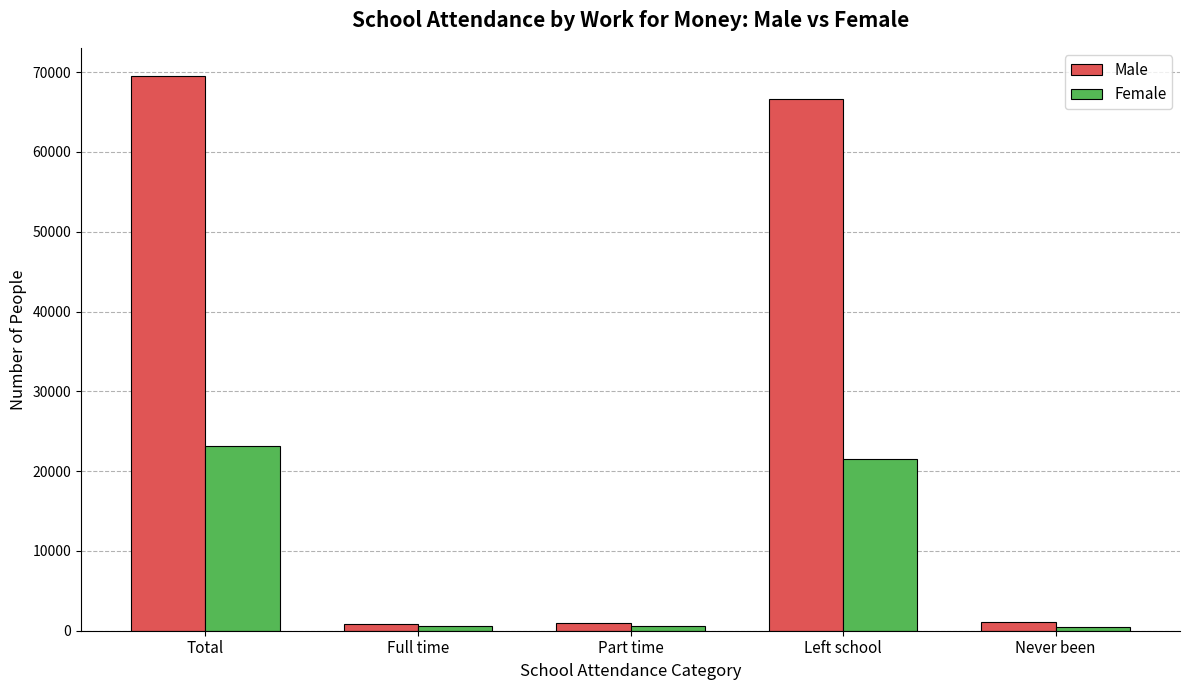

What is the value of the Male bar at the 1st from the left?

69574